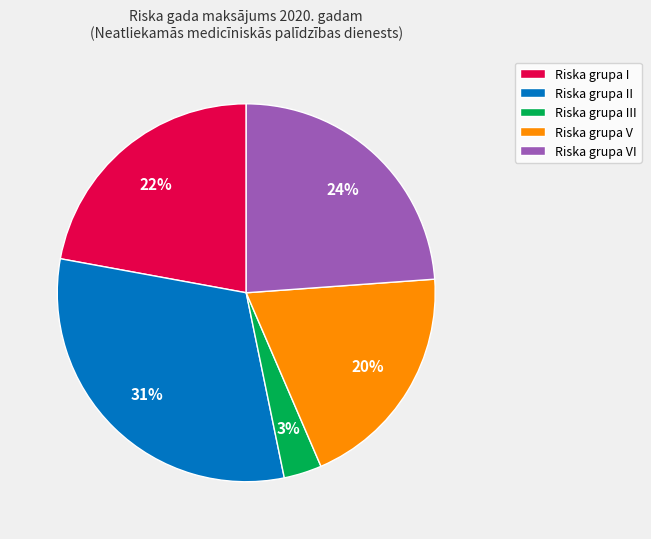

Do Riska grupa III and Riska grupa II together represent more than half of the pie?

No